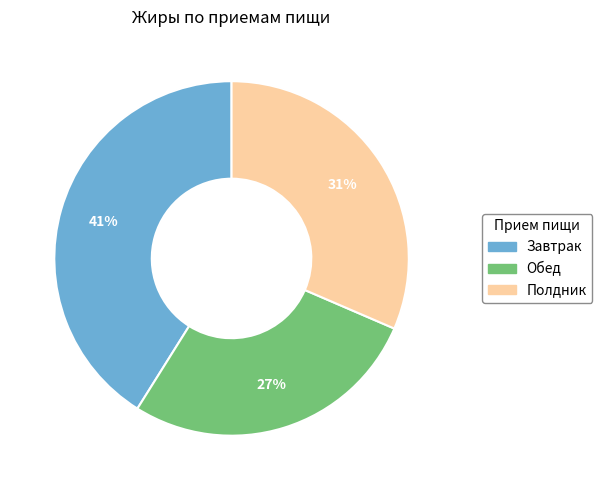

To the nearest percent, what percentage of the pie is Полдник?

31%